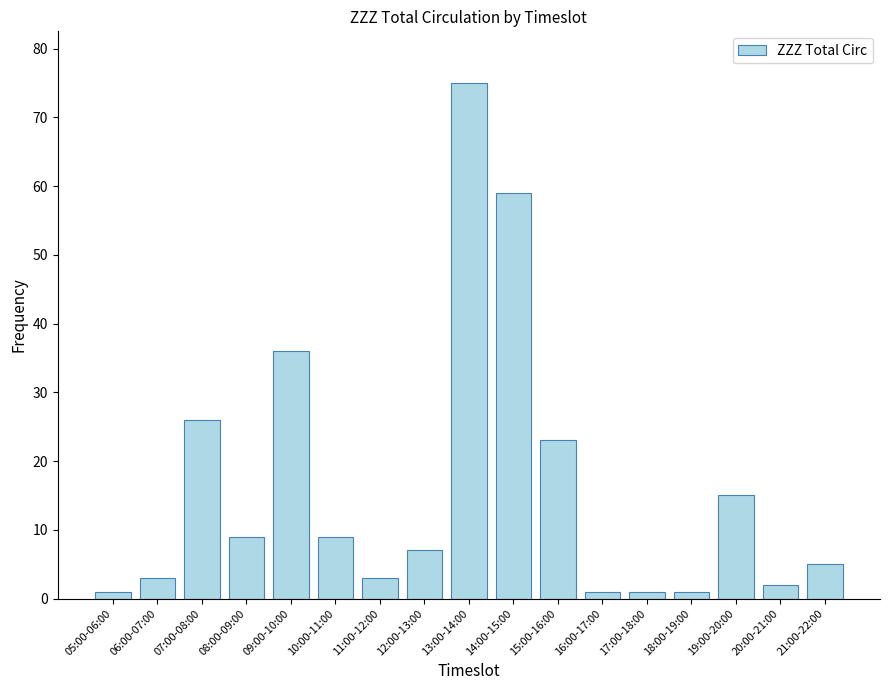

What is the difference between the maximum and minimum values?

74